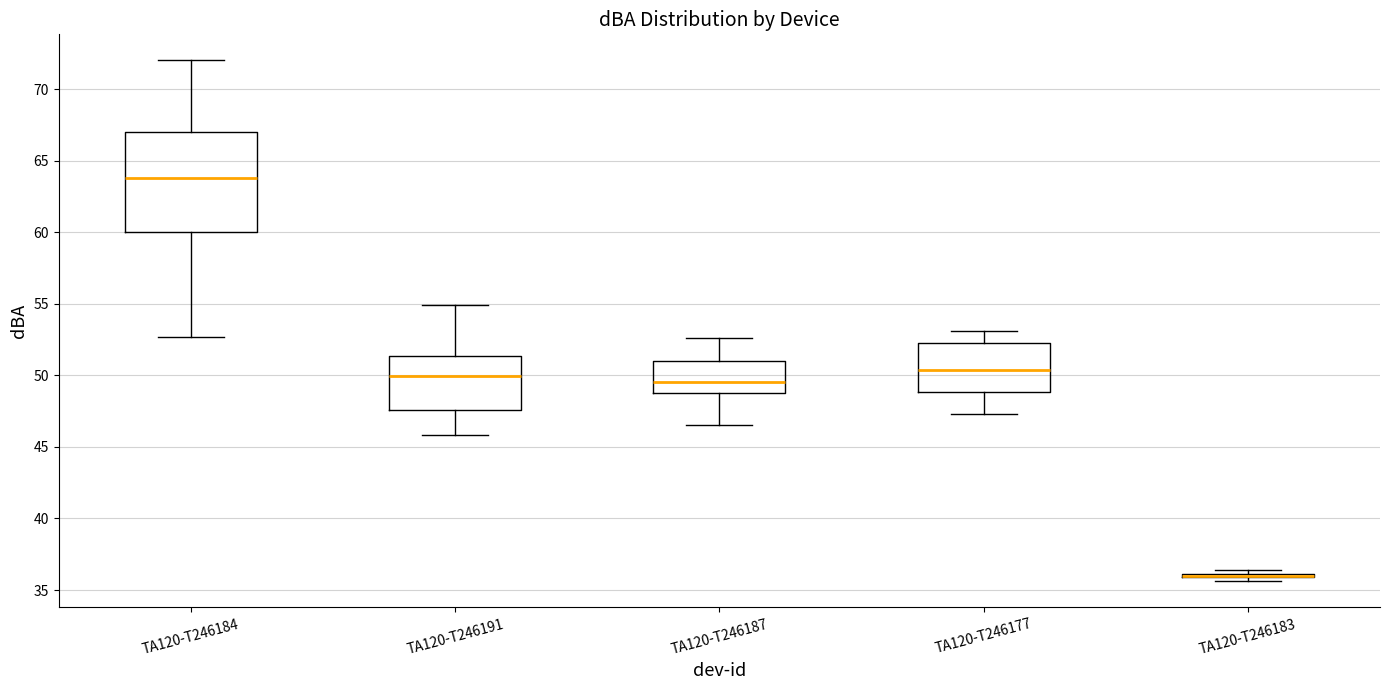

Where does the lower whisker of the box for TA120-T246184 end on the y-axis? The values are not printed on the chart, so give them approximately, as read against the axis.

52.5